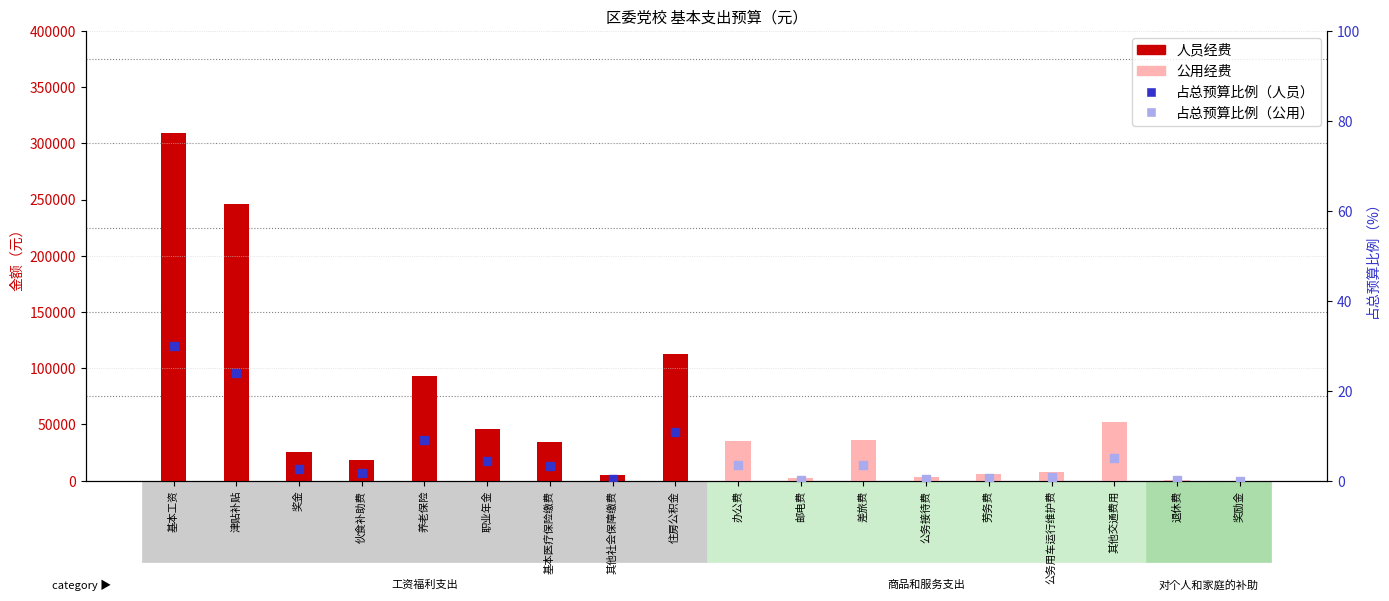

Count the number of categories in the chart.

18